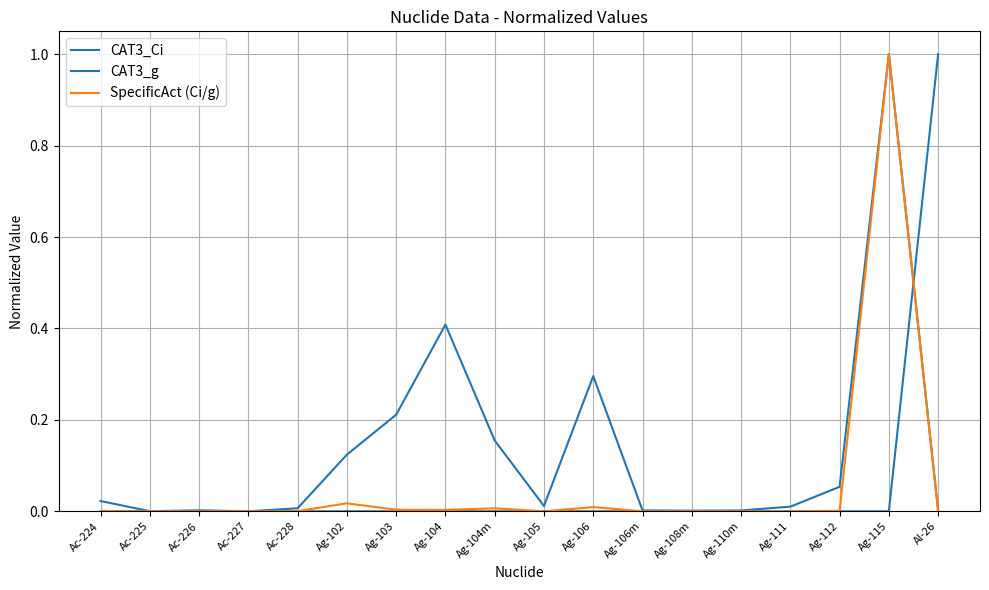

How many interior local valleys does the CAT3_g series have?

5